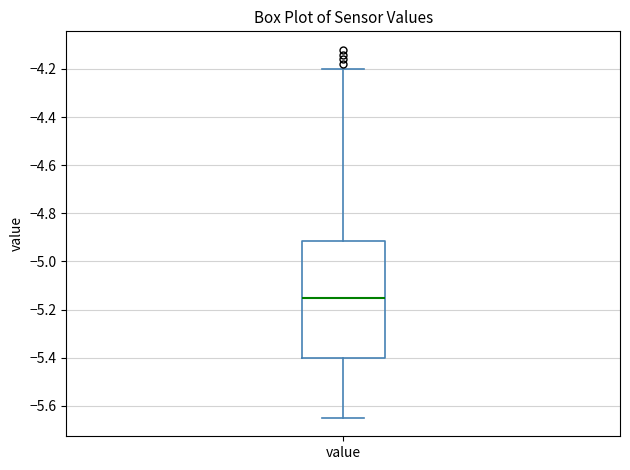

Read this box plot against the y-axis: the position of the median line, the range covered by the box, and the ends of both whiskers. The values are not printed on the chart, so give them approximately, as read against the axis.

median -5.14, box -5.40 to -4.92, whiskers -5.64 to -4.20